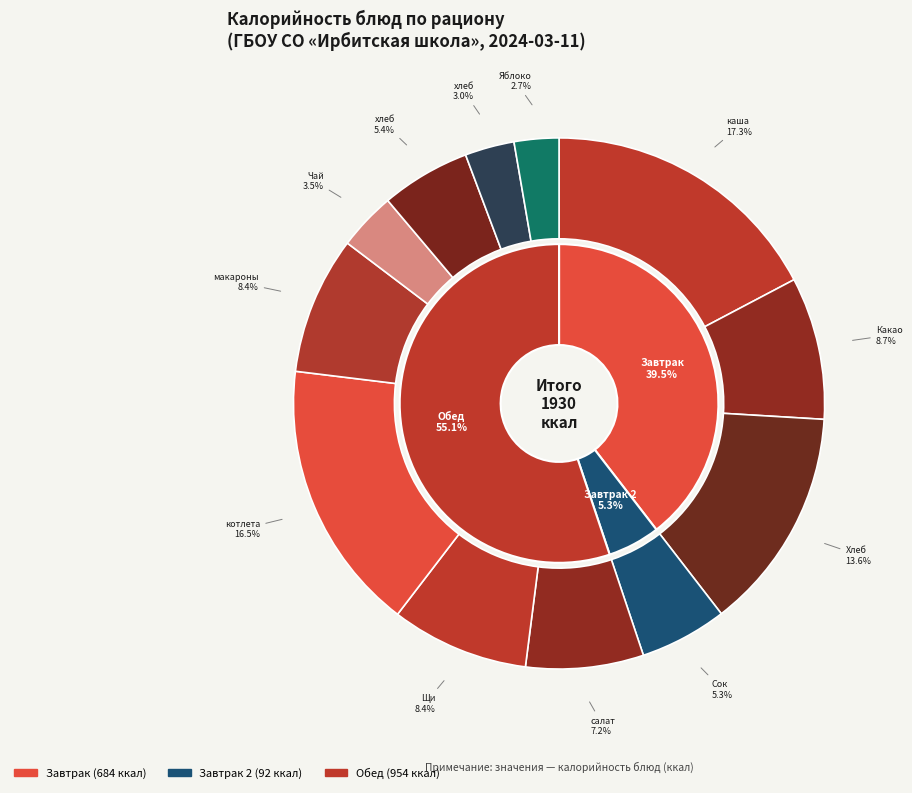

Does Яблоко account for over 50% of the chart?

No